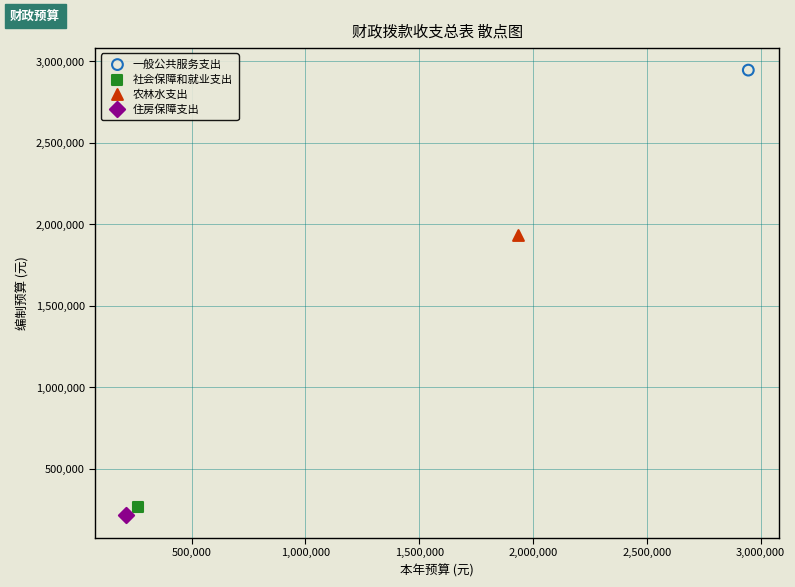

What are all the series names shown in the legend?

一般公共服务支出, 社会保障和就业支出, 农林水支出, 住房保障支出